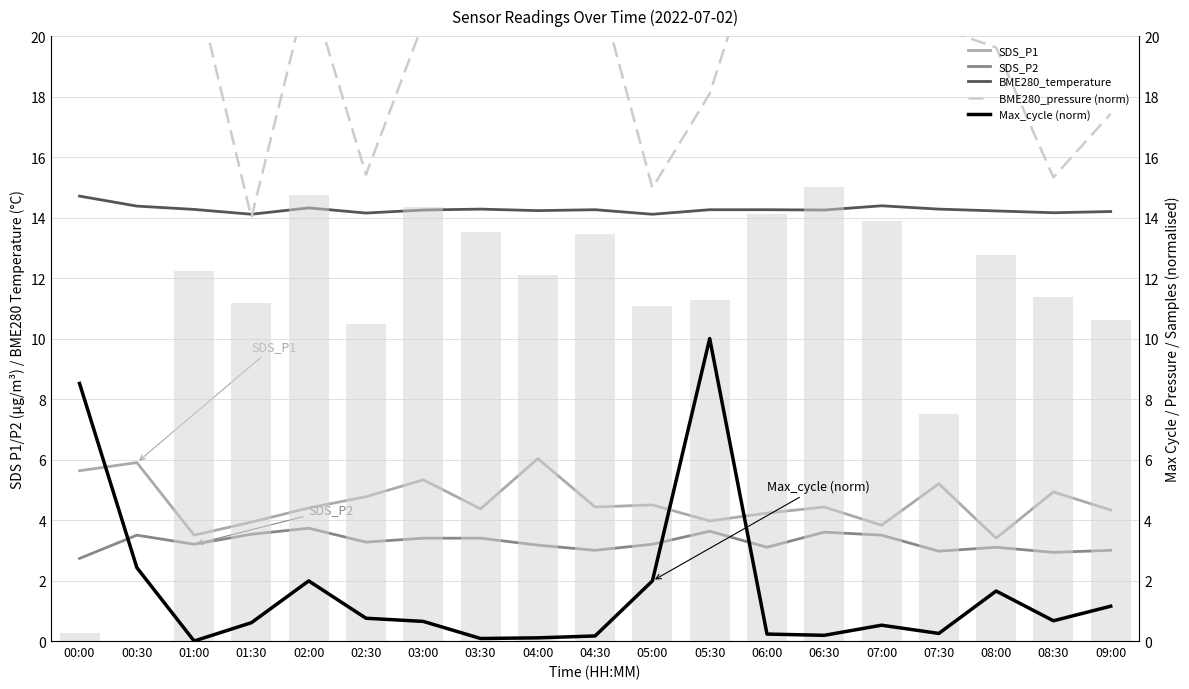

At which label does BME280_temperature reach its minimum?

01:30